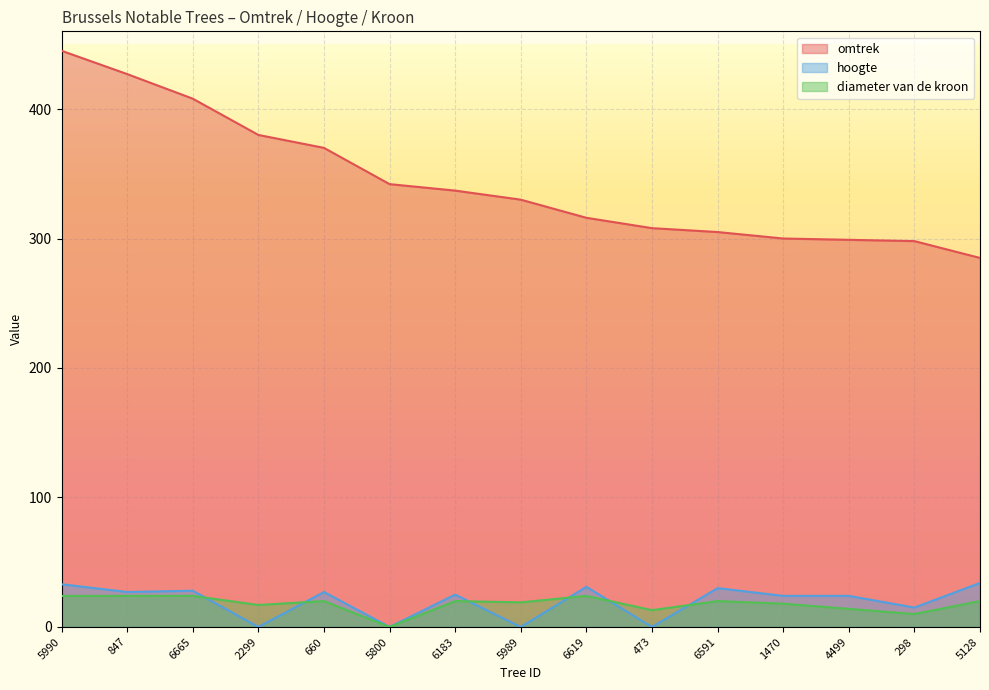

True or false: diameter van de kroon and omtrek cross at least once.

False